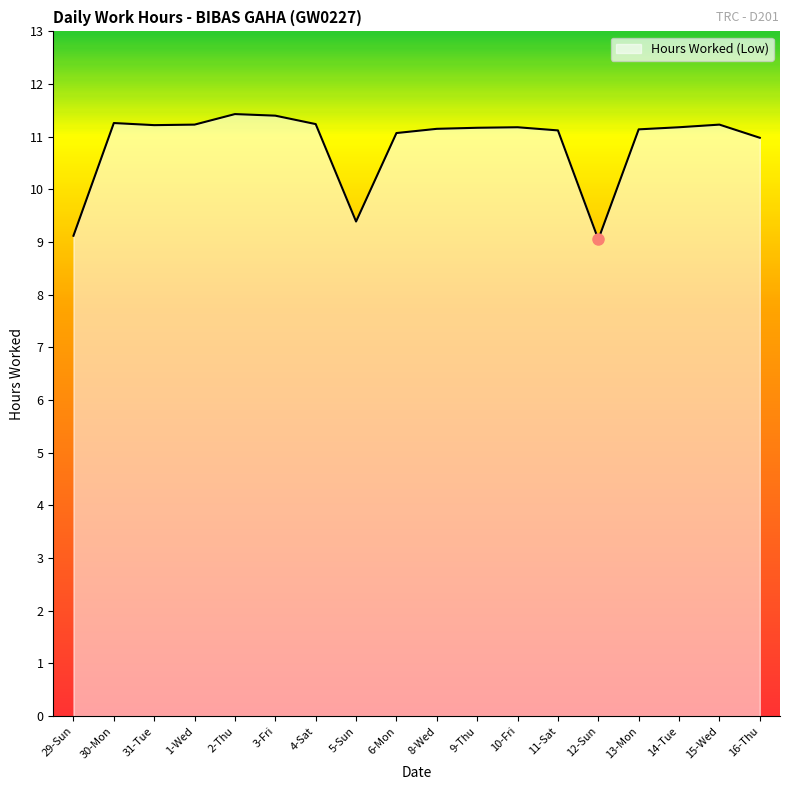

What is the difference between the values at 15-Wed and 5-Sun?

1.8